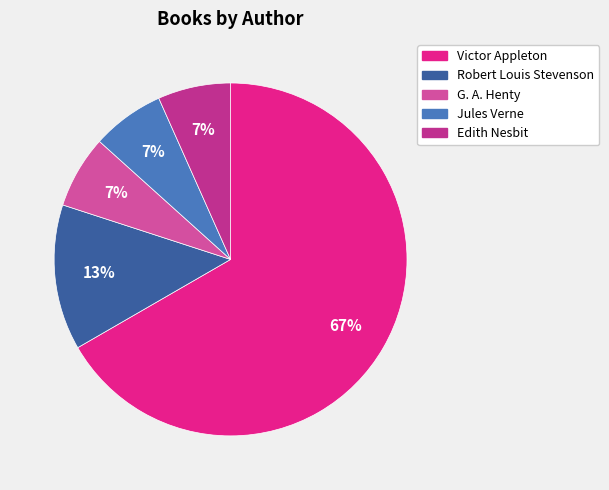

What percentage is the Jules Verne slice, to the nearest percent?

7%